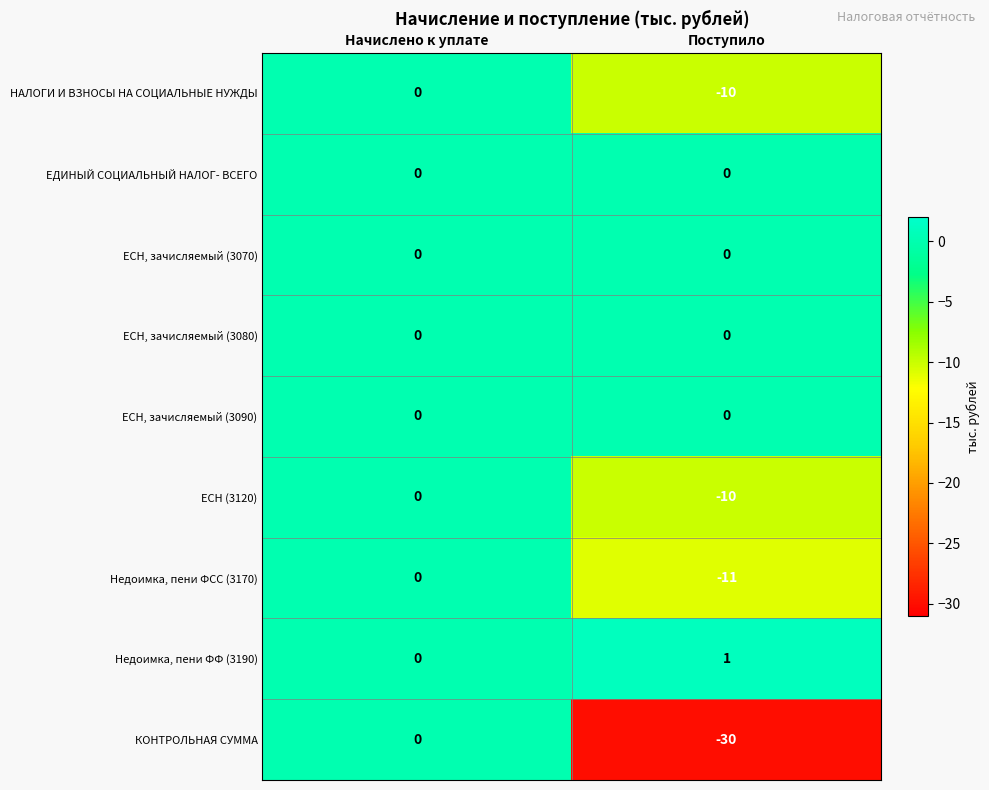

Reading left to right, what are all the values shown in this chart?

НАЛОГИ И ВЗНОСЫ НА СОЦИАЛЬНЫЕ НУЖДЫ: 0	-10
ЕДИНЫЙ СОЦИАЛЬНЫЙ НАЛОГ- ВСЕГО: 0	0
ЕСН, зачисляемый (3070): 0	0
ЕСН, зачисляемый (3080): 0	0
ЕСН, зачисляемый (3090): 0	0
ЕСН (3120): 0	-10
Недоимка, пени ФСС (3170): 0	-11
Недоимка, пени ФФ (3190): 0	1
КОНТРОЛЬНАЯ СУММА: 0	-30